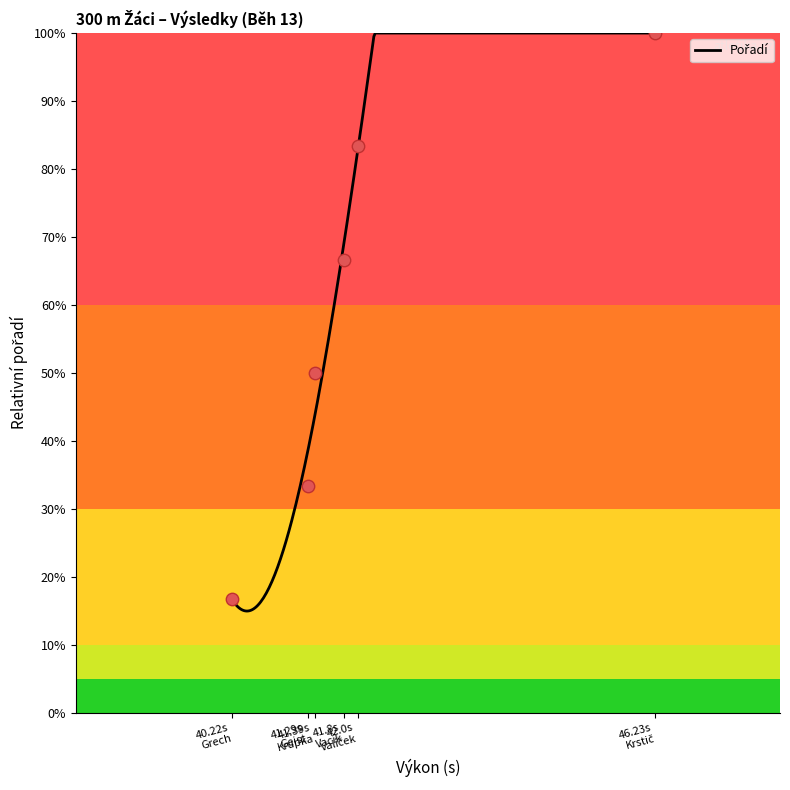

What is the change in value from 41.39s Krupka to 41.8s Vacík?

+0.2